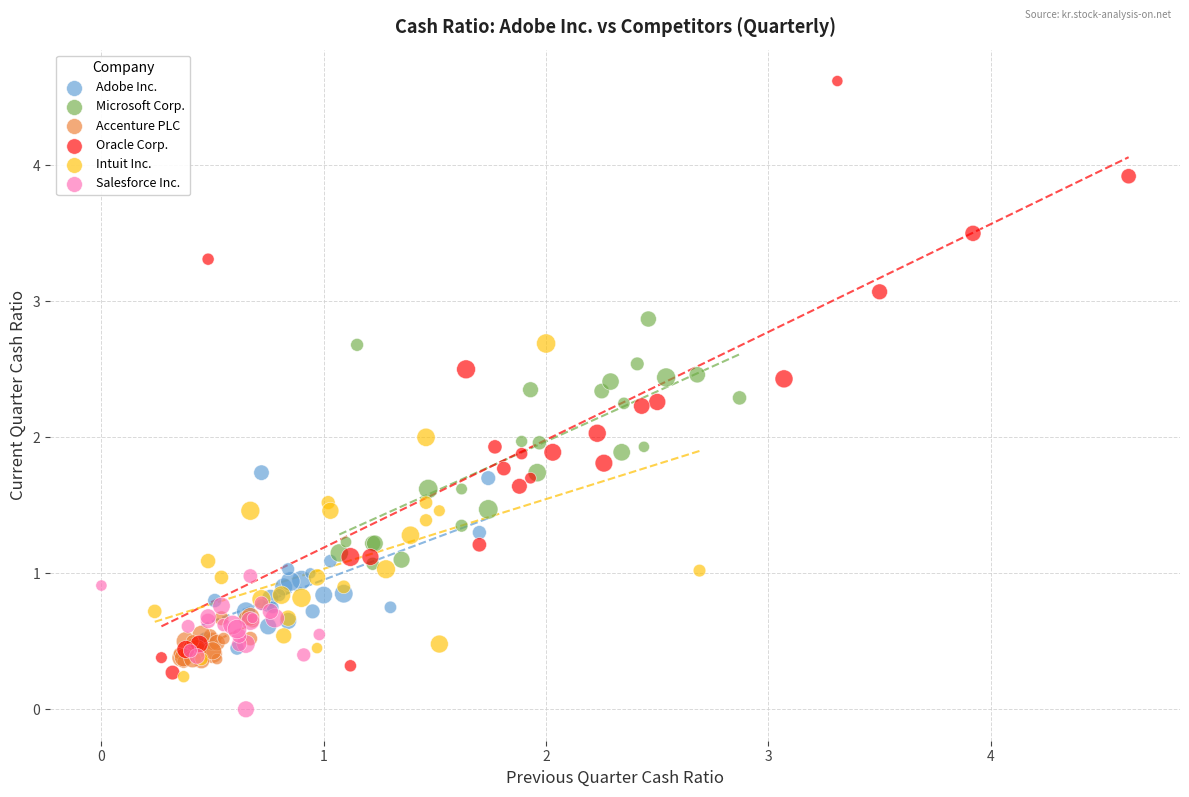

Which series has the widest spread of Y values?

Oracle Corp.